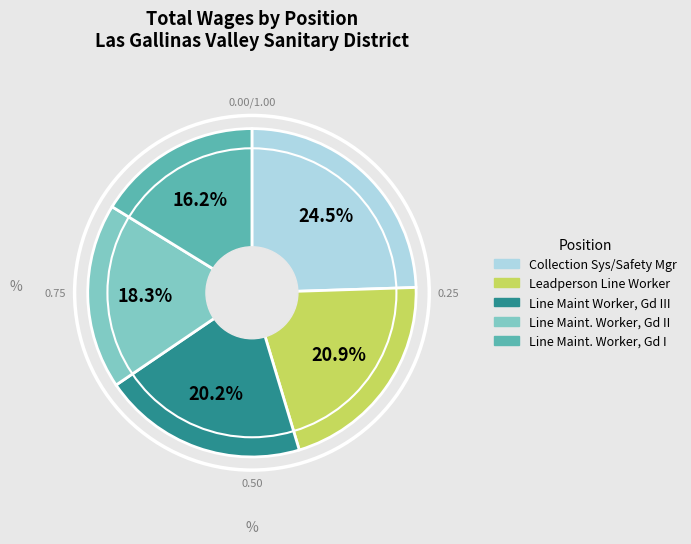

Is there any slice that represents more than half of the pie?

No